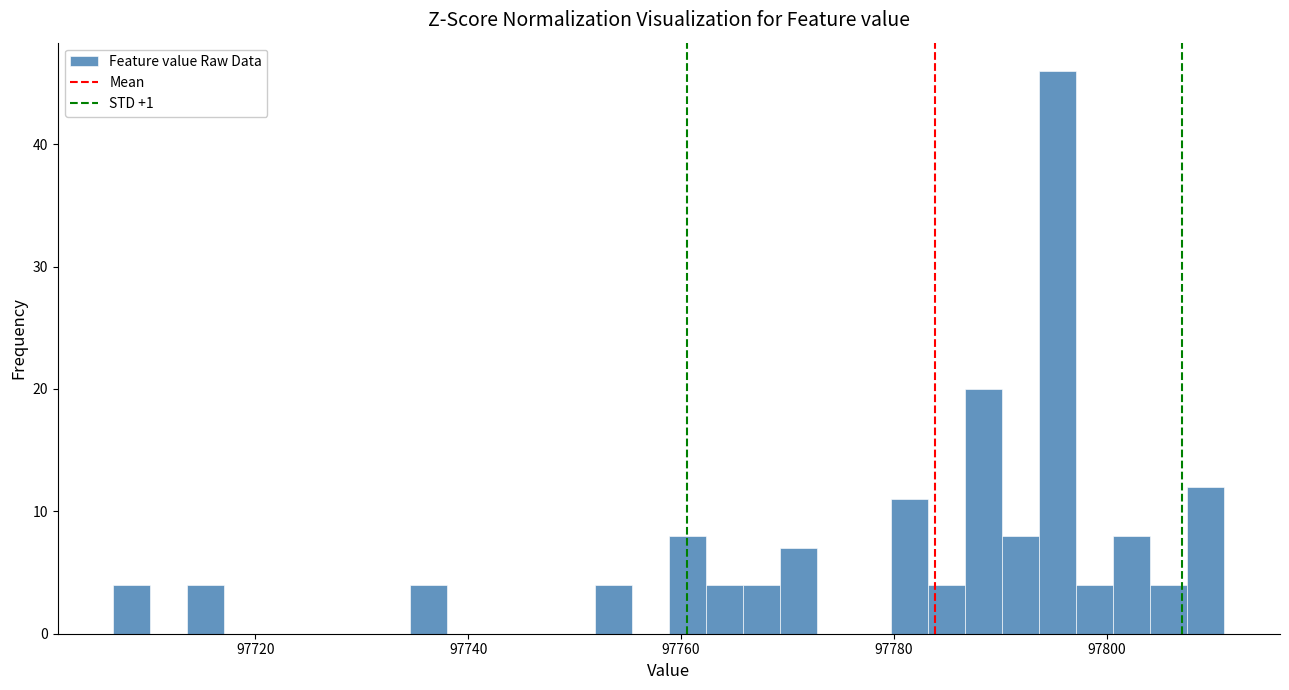

Read against the x-axis, roughly where is the centre of the tallest bar?

97796